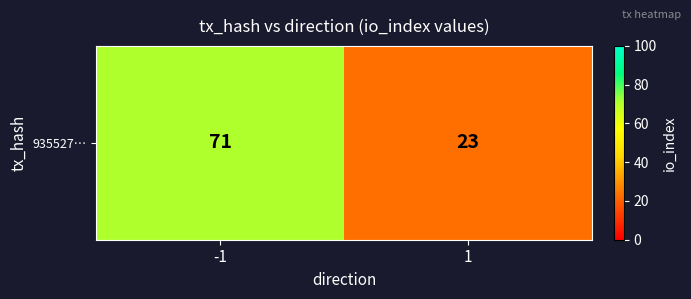

What is the difference between the maximum and minimum values?

48